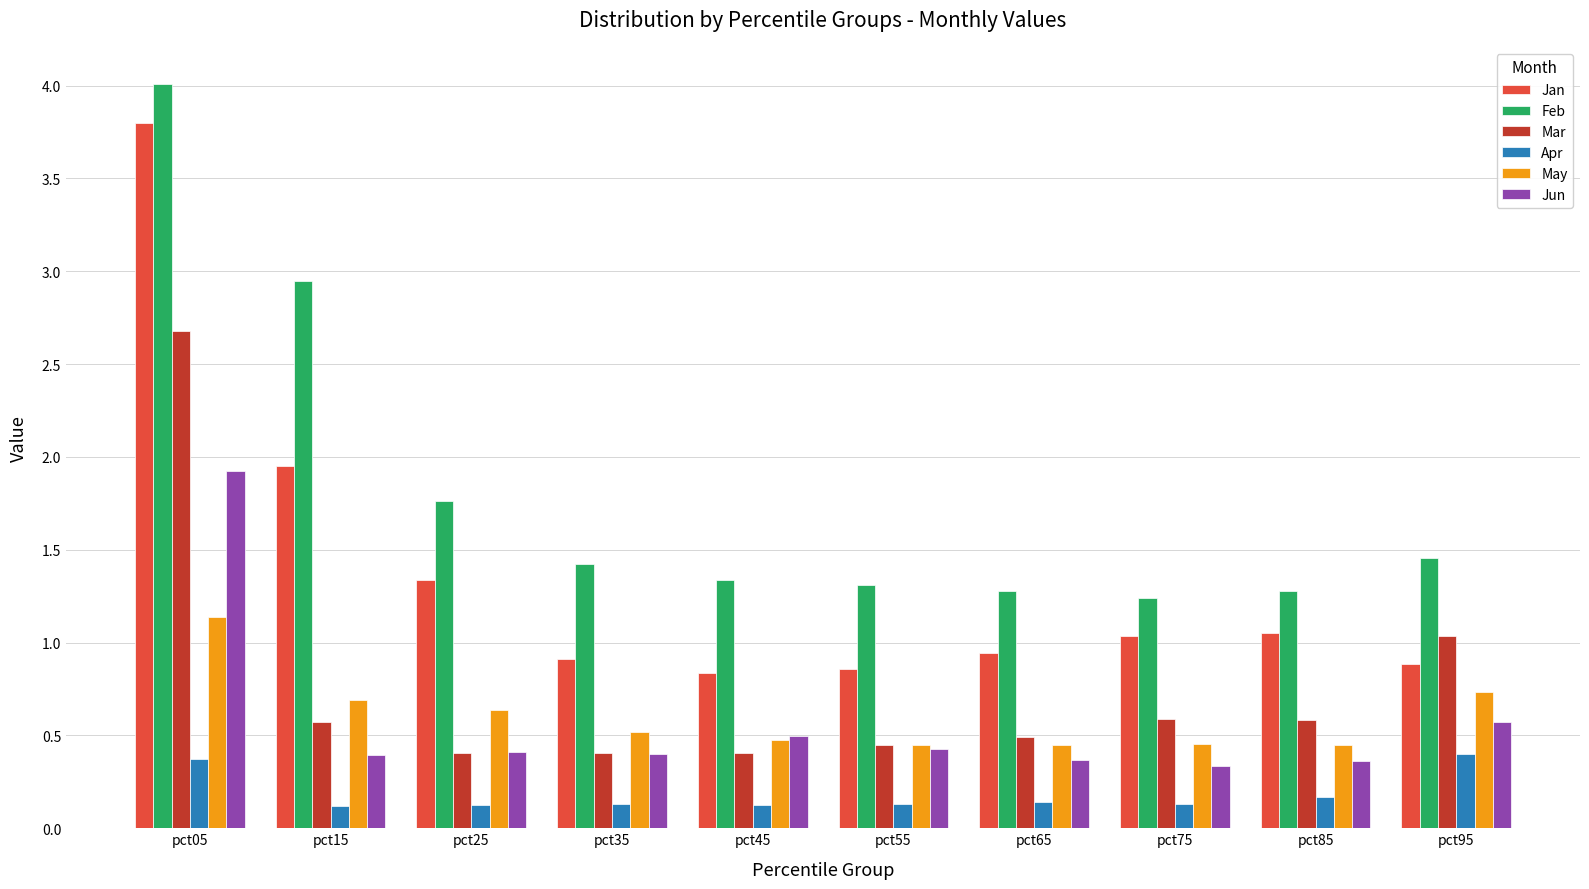

What is the sum of all Jun values?

5.7